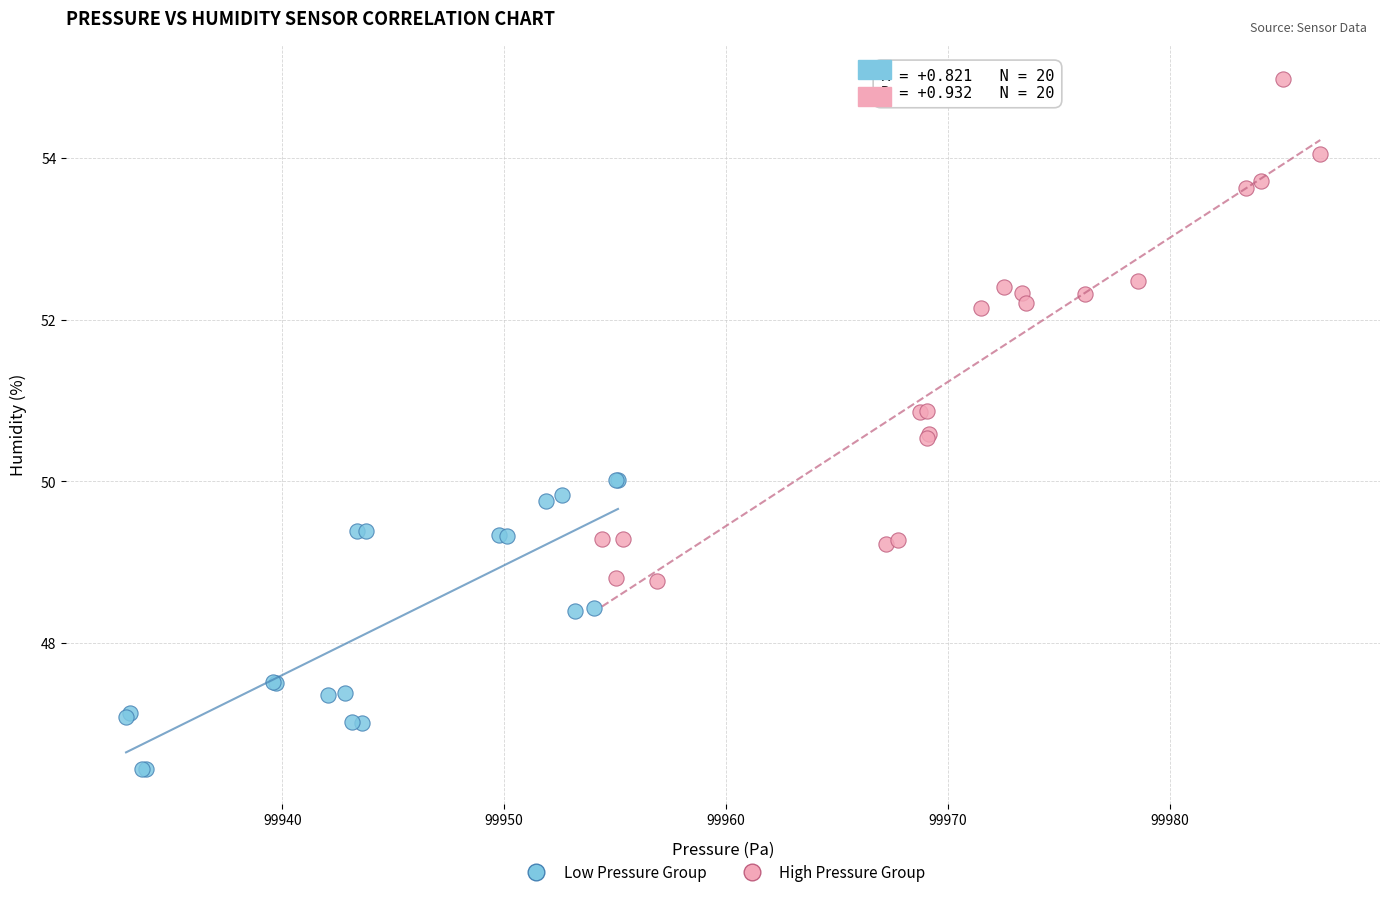

Which series reaches the maximum Y coordinate?

High Pressure Group